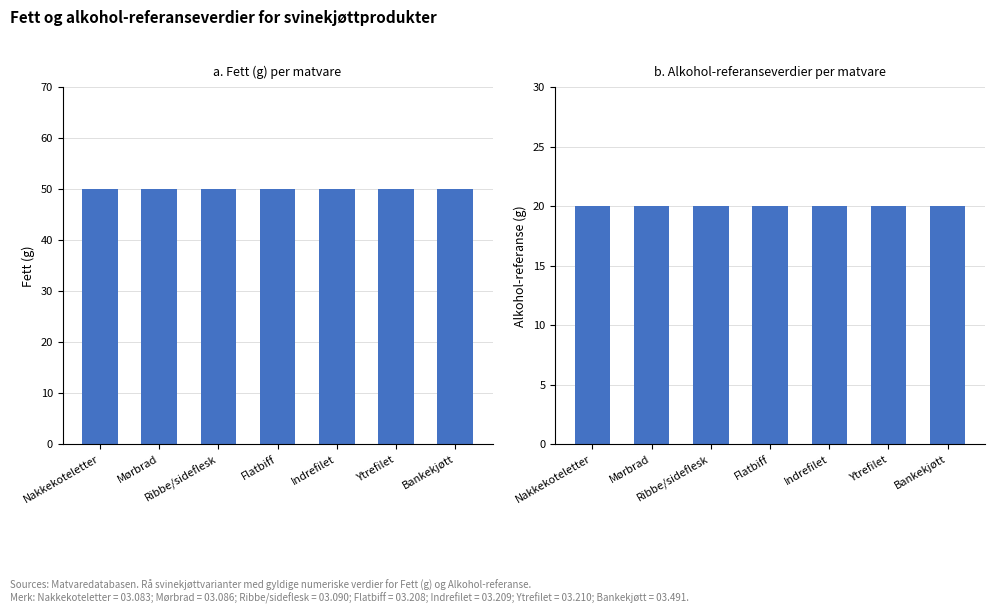

Count the number of categories in the chart.

7